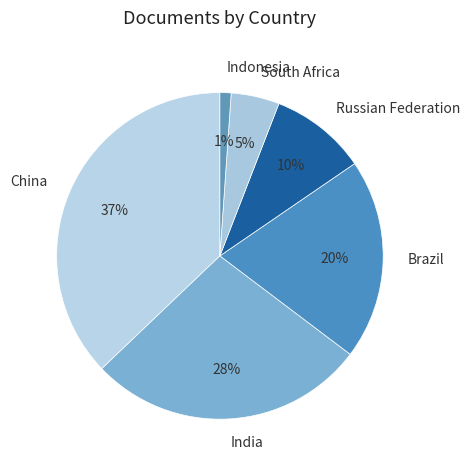

To the nearest percent, what percentage of the pie is India?

28%